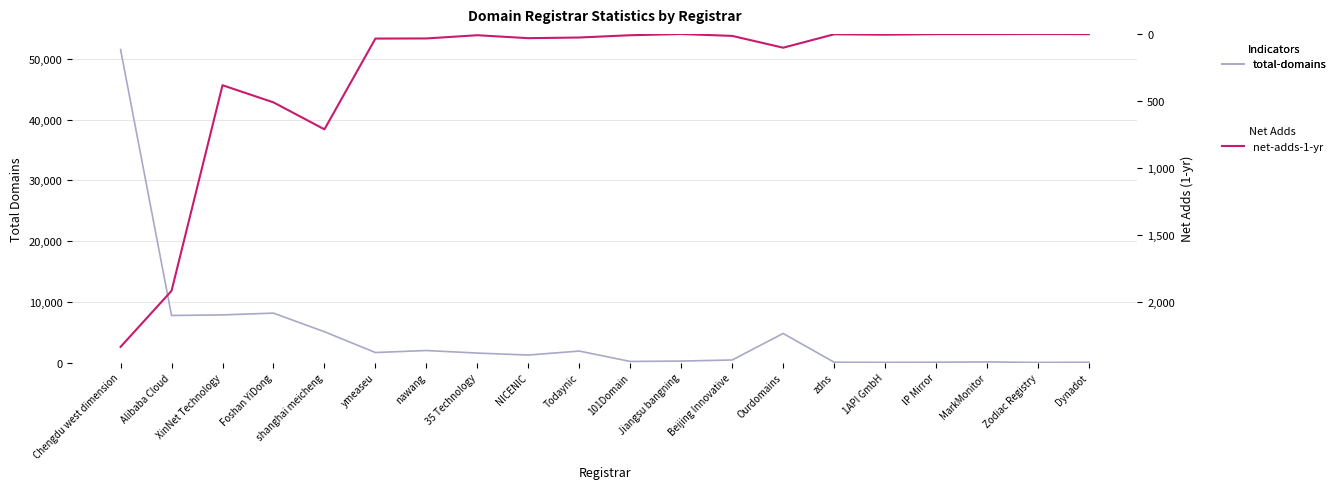

True or false: net-adds-1-yr has a value of 3 at MarkMonitor.

False